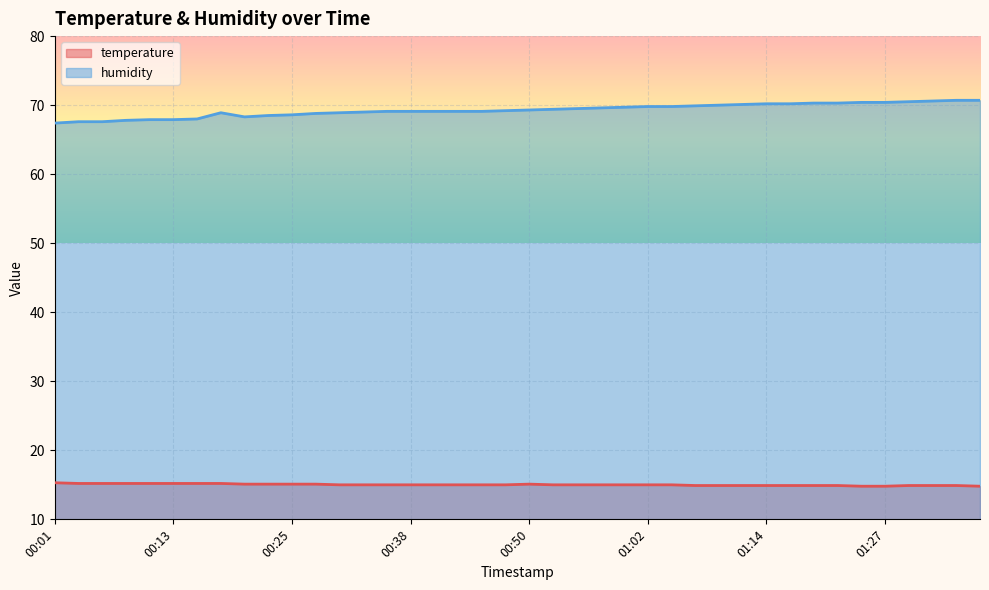

Where is the first local minimum for humidity?

00:21